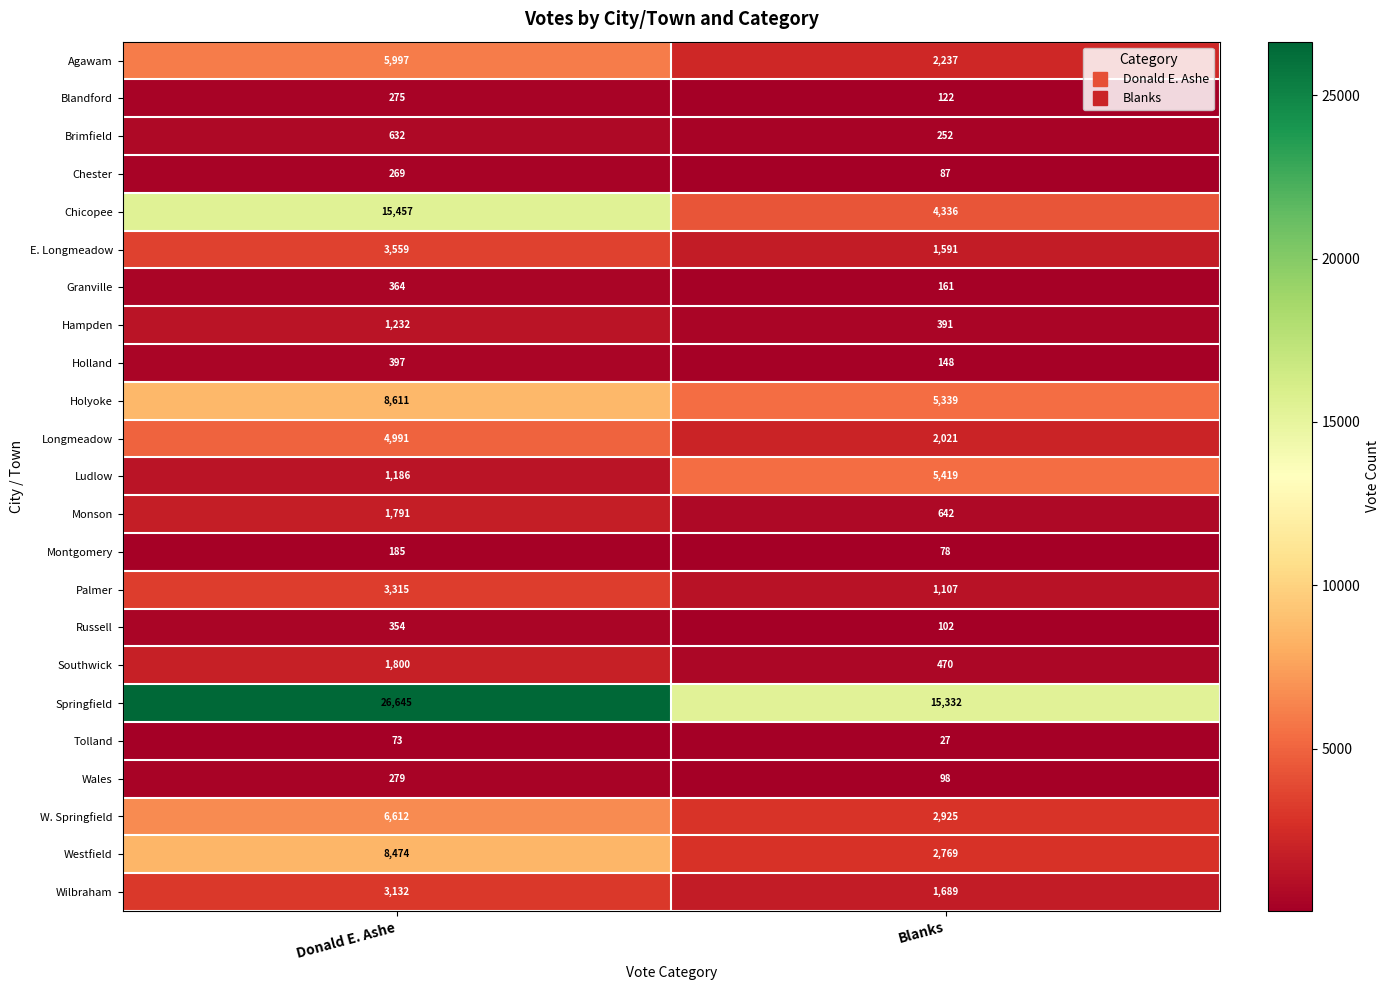

Rank the series at Blanks from lowest to highest value.

Tolland, Montgomery, Chester, Wales, Russell, Blandford, Holland, Granville, Brimfield, Hampden, Southwick, Monson, Palmer, E. Longmeadow, Wilbraham, Longmeadow, Agawam, Westfield, W. Springfield, Chicopee, Holyoke, Ludlow, Springfield